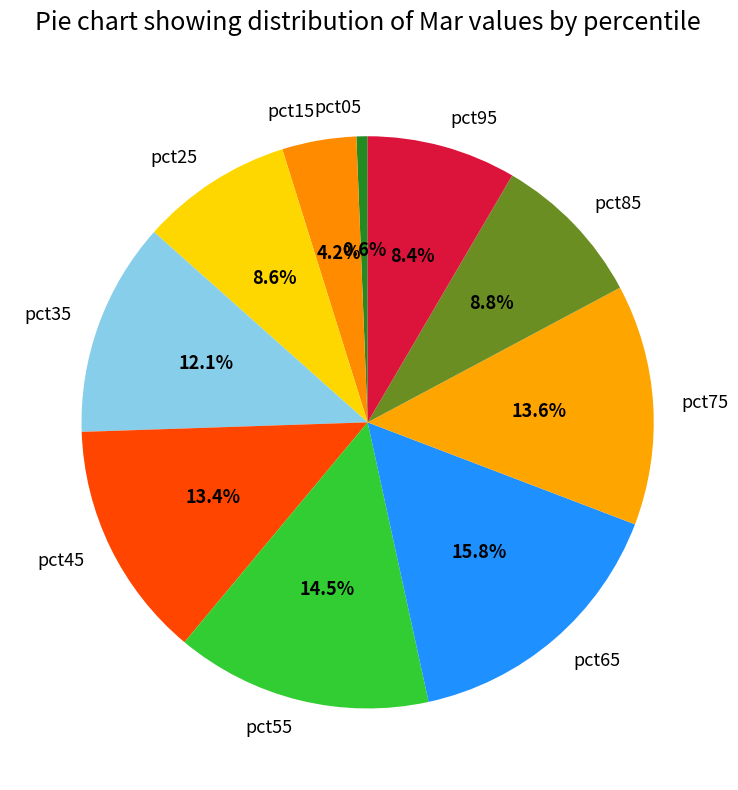

Combined, do pct15 and pct45 account for over 50%?

No